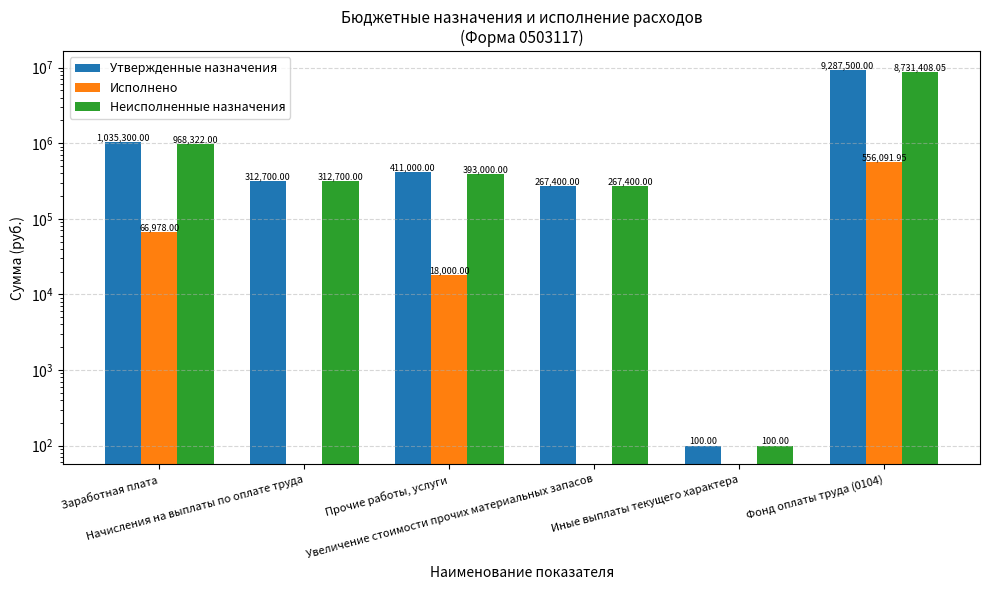

Does the chart contain stacked bars?

No